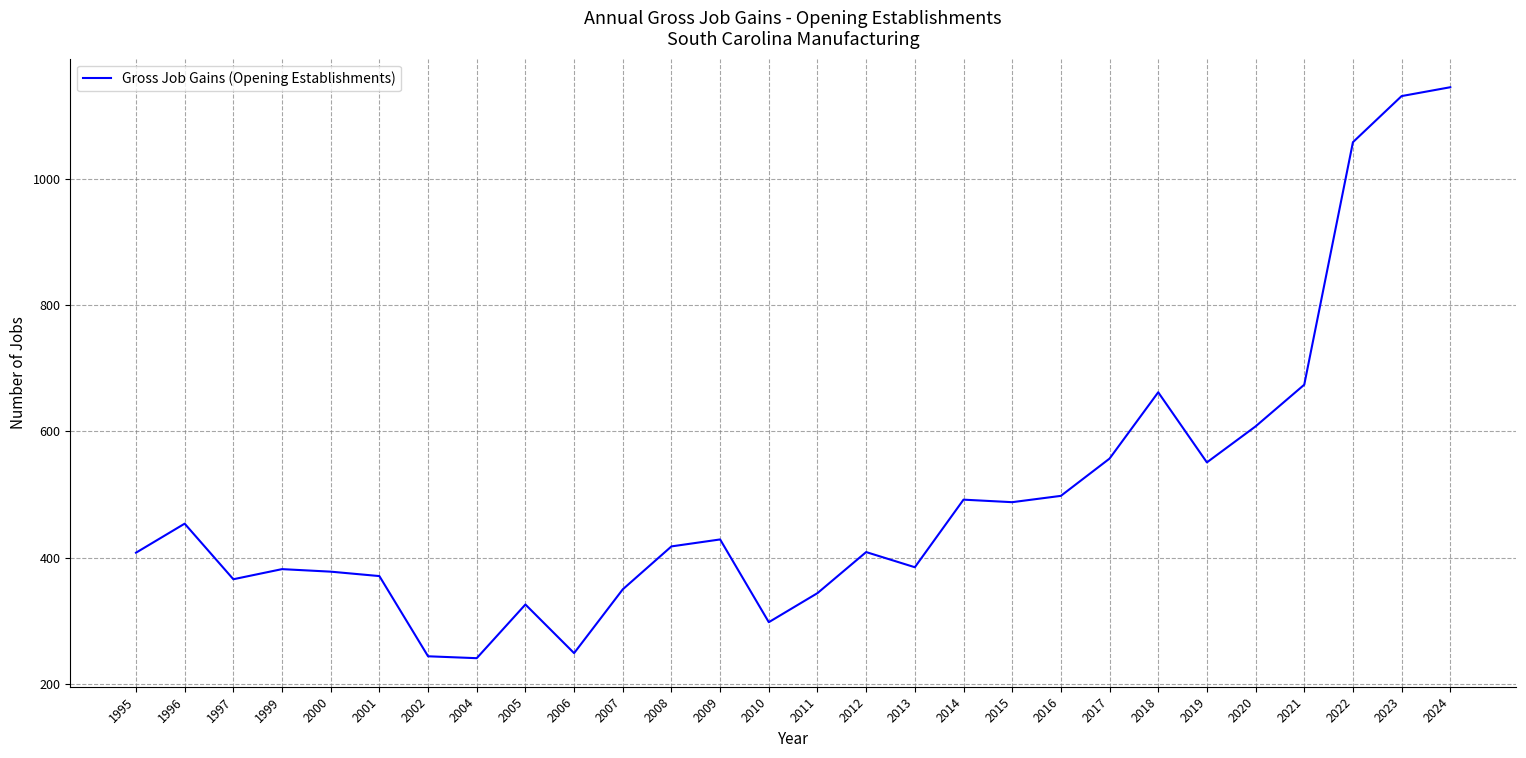

Which has a higher value, 2008 or 2006?

2008